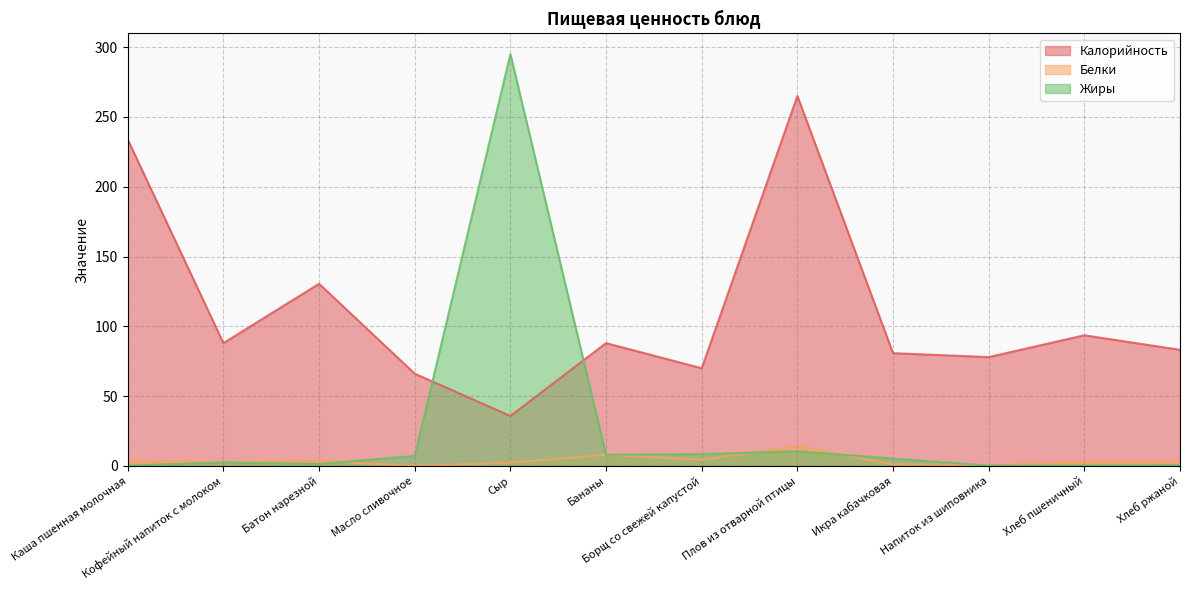

What is the total value across all series at Плов из отварной птицы?

289.8